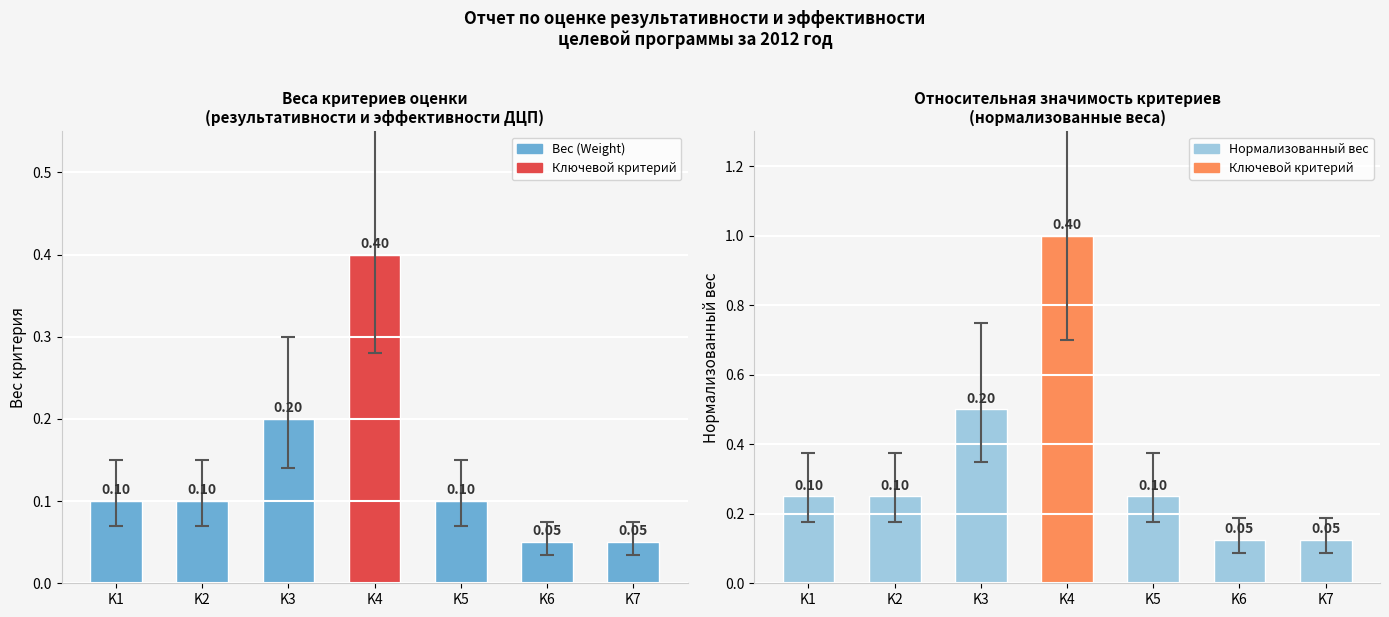

Which label corresponds to the smallest value in the chart?

K6